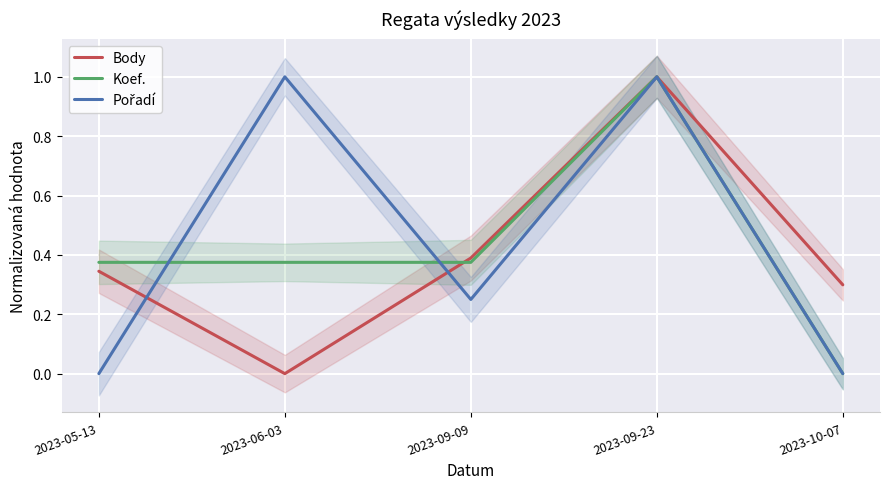

Reading left to right, transcribe all the data shown in this chart.

Body: 0.3	0.0	0.4	1.0	0.3
Koef.: 0.4	0.4	0.4	1.0	0.0
Pořadí: 0.0	1.0	0.2	1.0	0.0